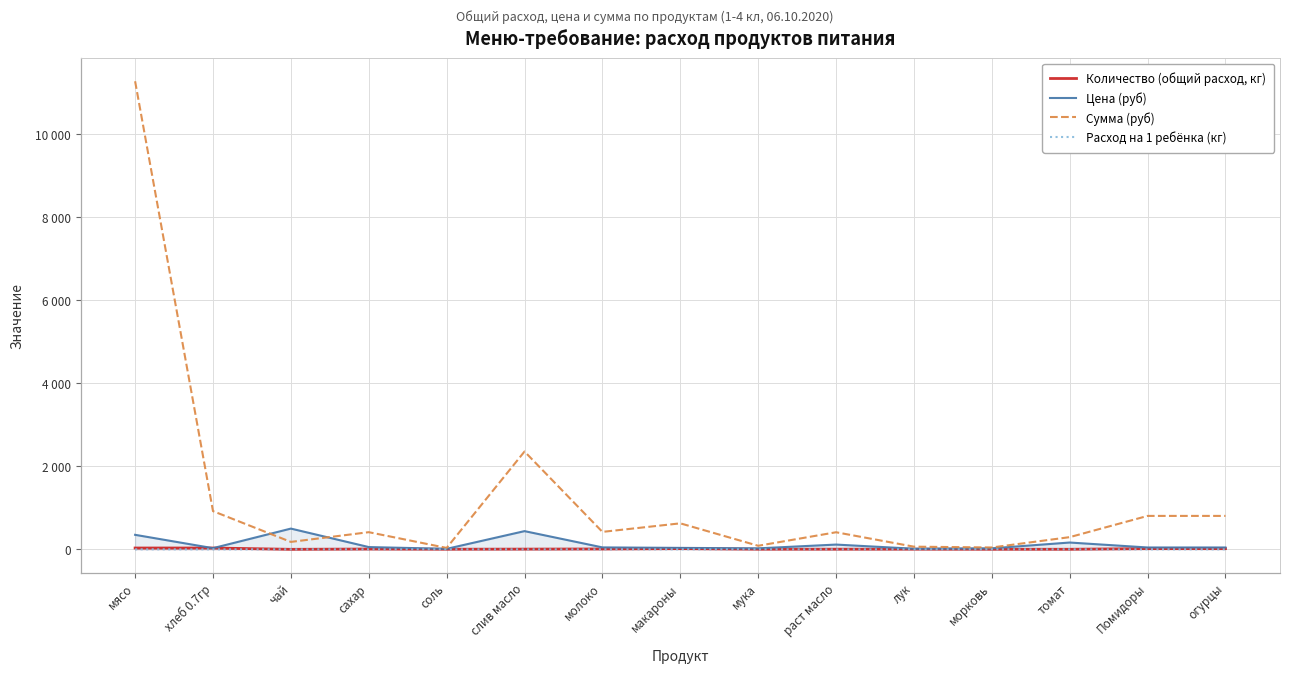

Which has a higher value, мясо or макароны?

мясо